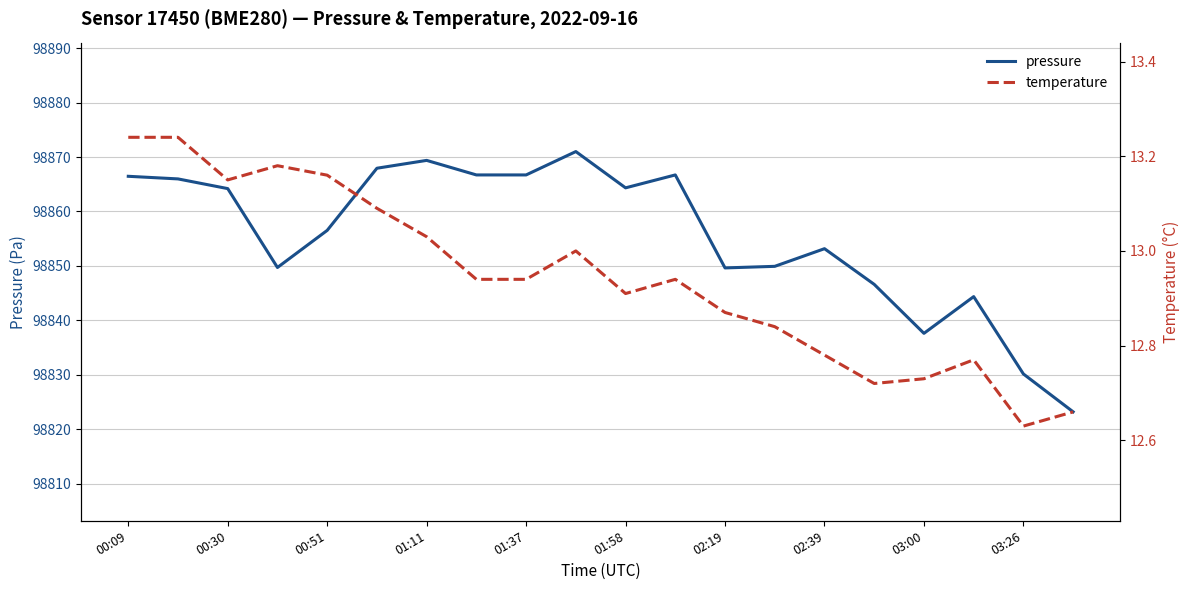

What is the total value across all series at 00:09?

98879.7